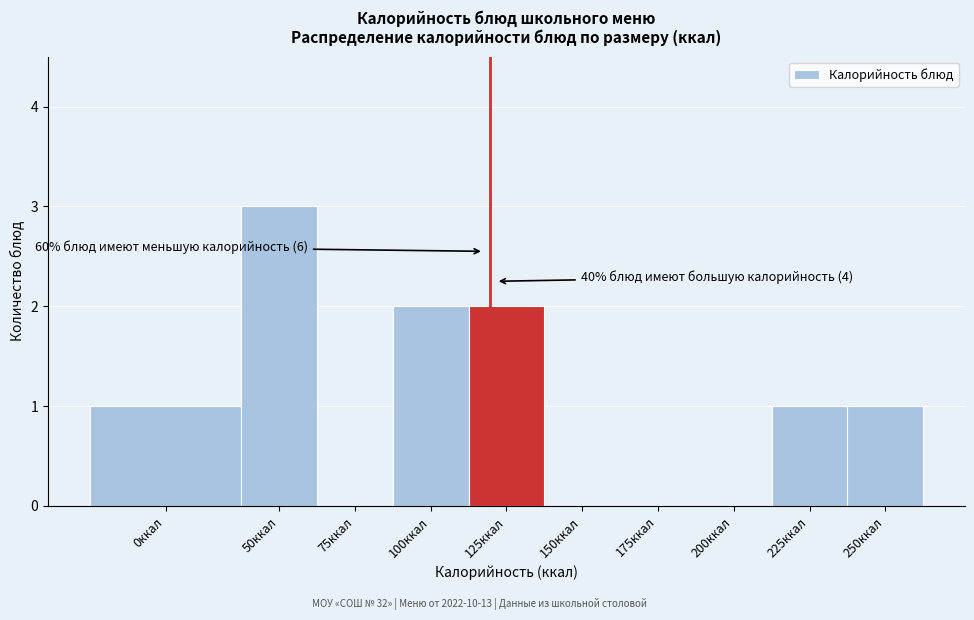

Reading right to left, what are all the values shown in this chart?

250ккал=1	225ккал=1	200ккал=0	175ккал=0	150ккал=0	125ккал=2	100ккал=2	75ккал=0	50ккал=3	0ккал=1